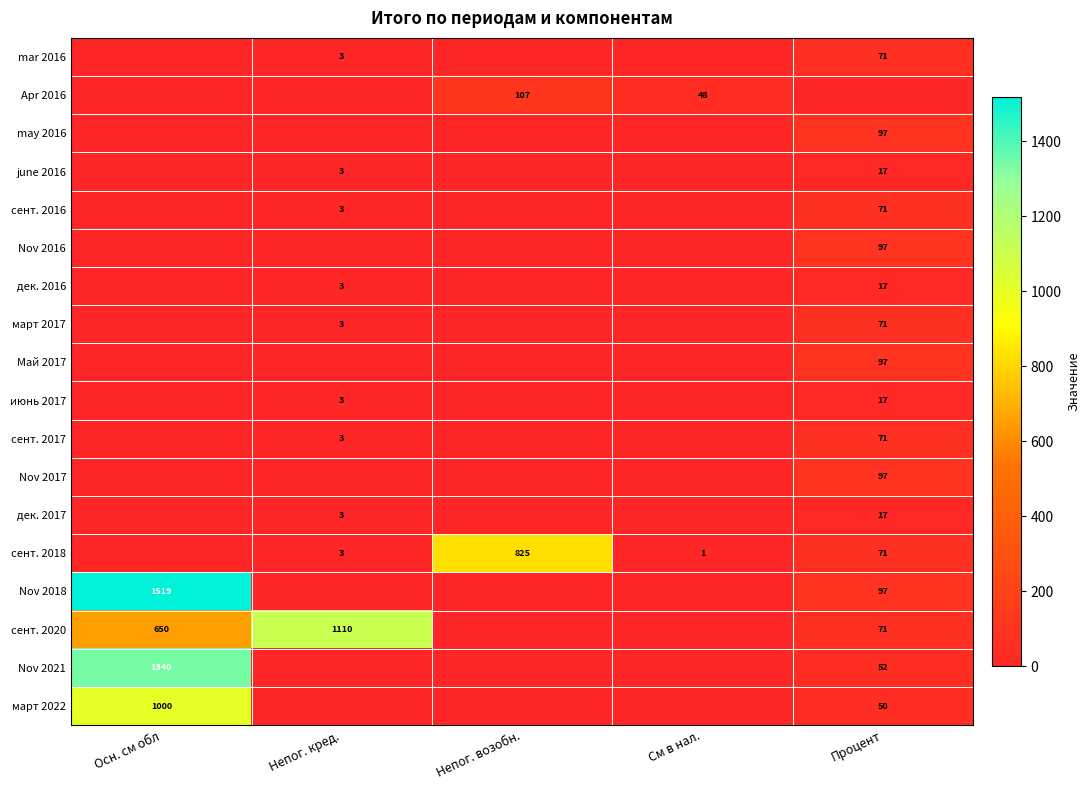

Is it true that сент. 2018 equals 0 at См в нал.?

False